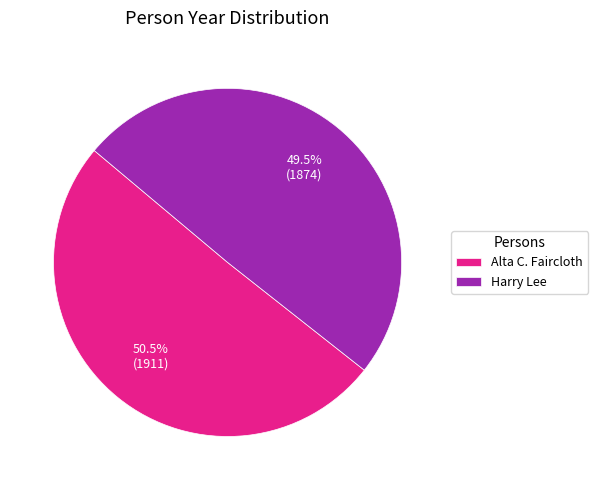

Which has a higher value, Harry Lee or Alta C. Faircloth?

Alta C. Faircloth